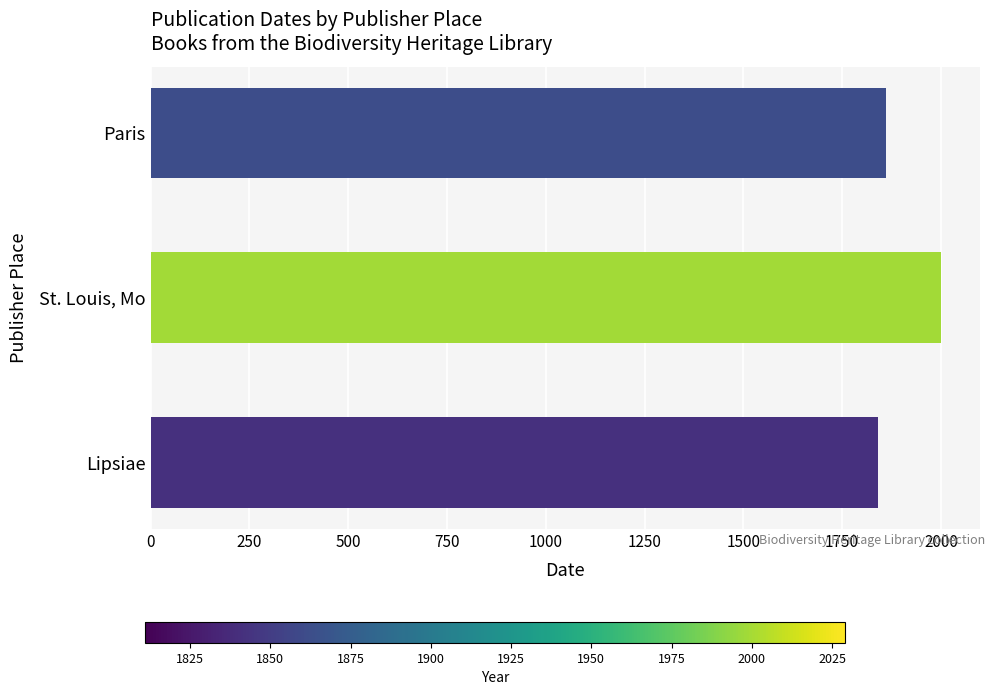

Reading bottom to top, list all the values displayed in this chart.

1841	1999	1862